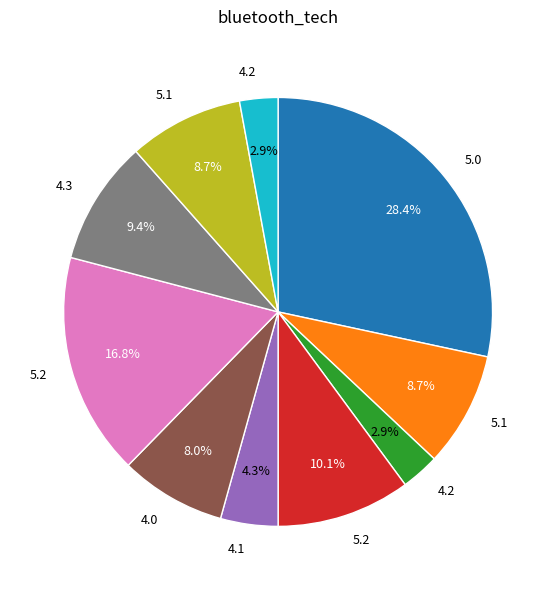

Does any single category account for the majority?

No